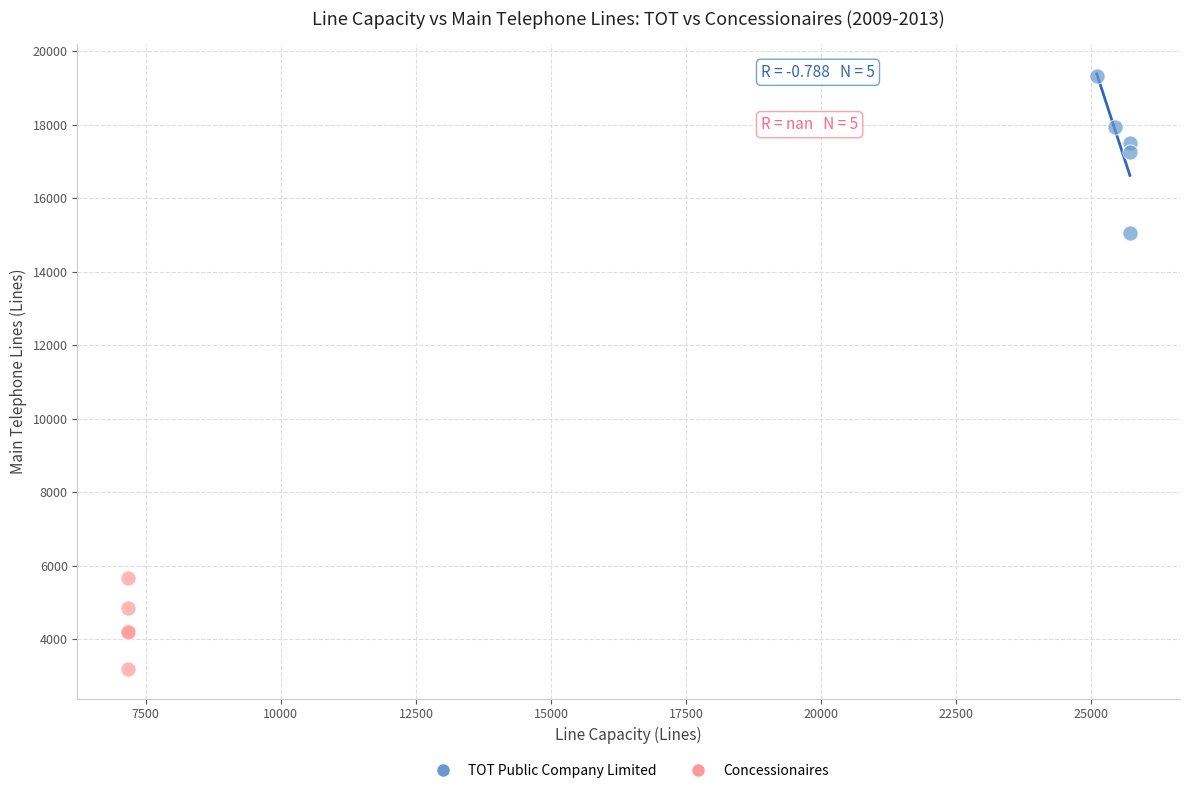

Which series has the largest Y range (max minus min)?

TOT Public Company Limited